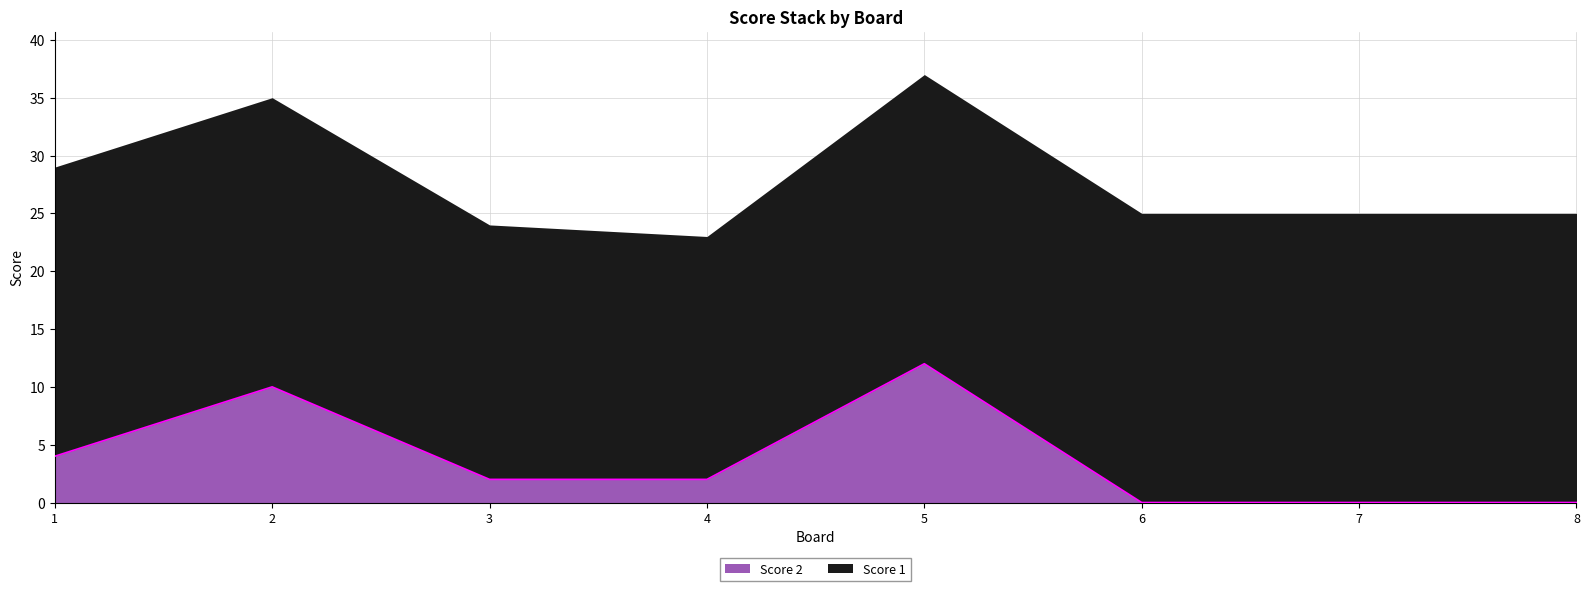

What is the maximum value shown in the chart?

12